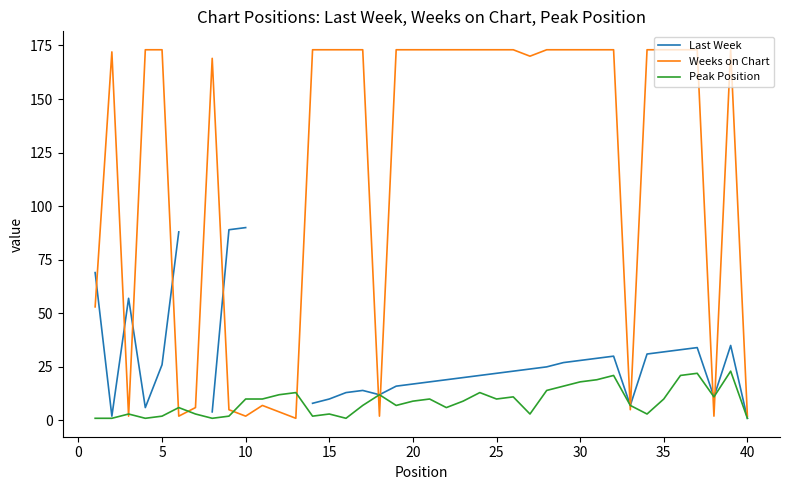

What is the highest value of the Weeks on Chart series?

173